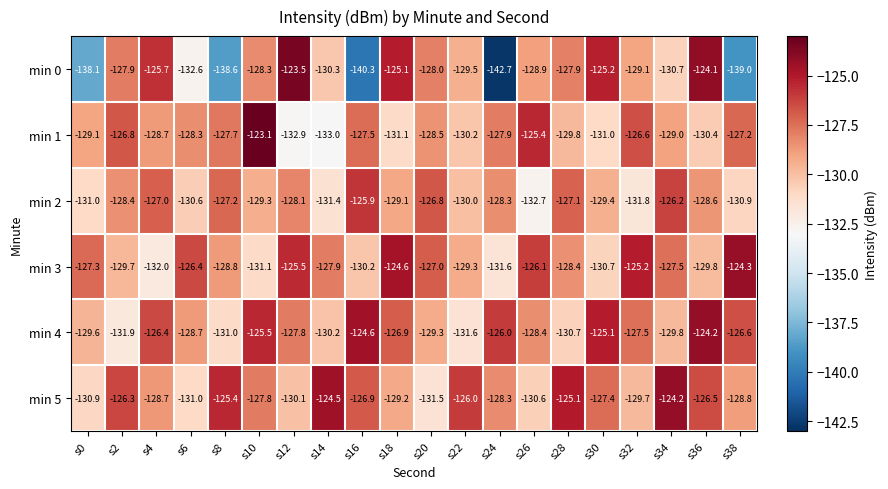

What is the sum of all min 5 values?

-2558.9